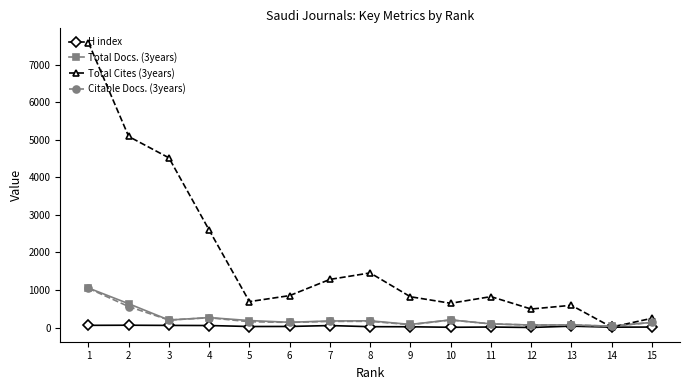

What value does the Total Cites (3years) series have at 6?

851